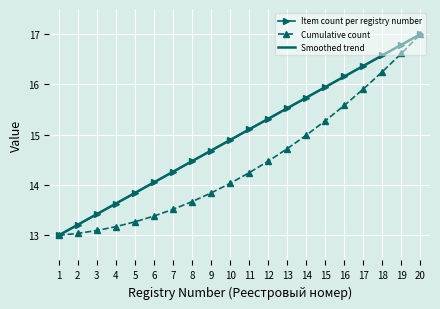

What is the value of the Smoothed trend point at the 5th from the left?

13.8